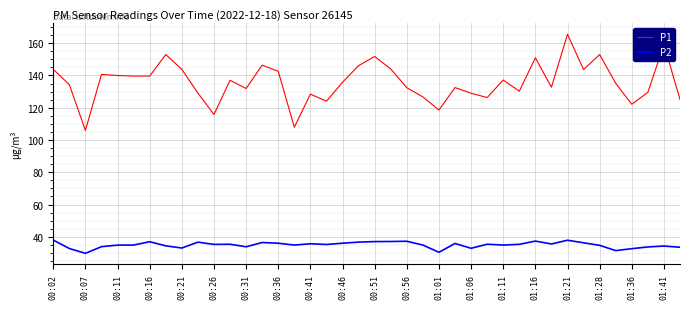

How many series are shown in this chart?

2